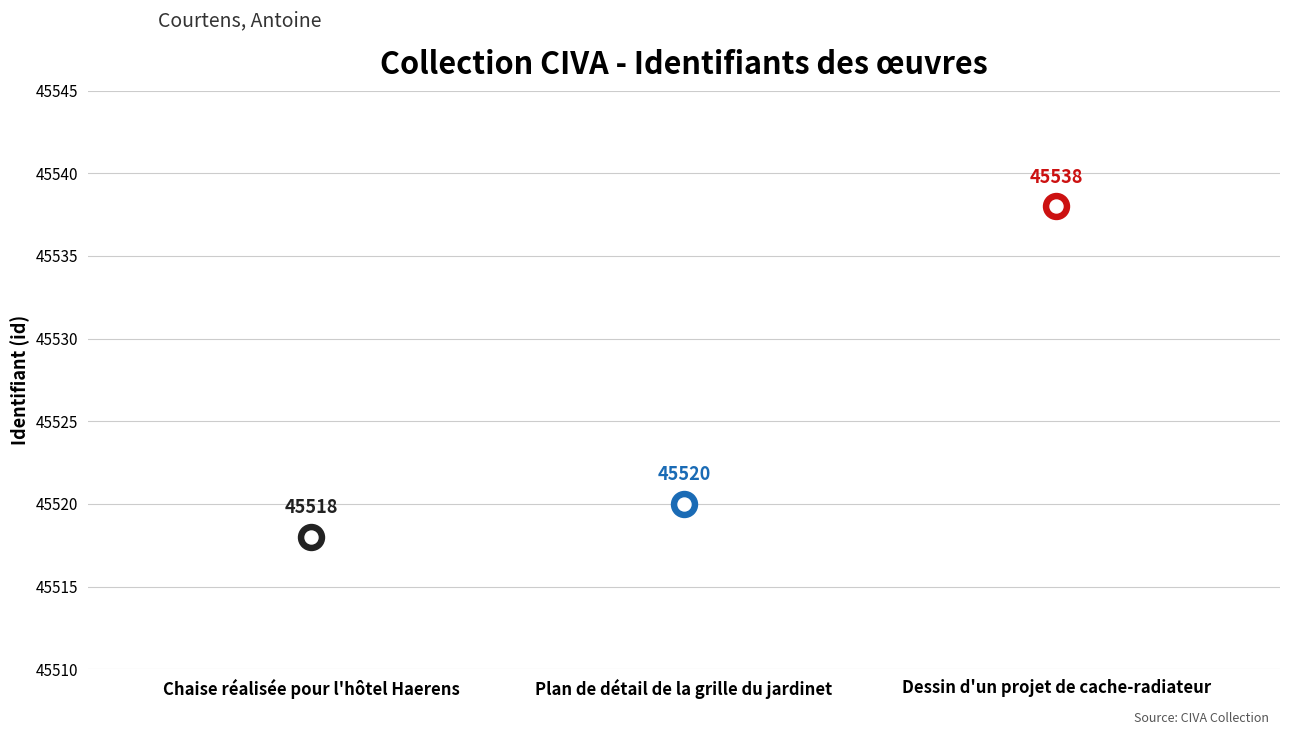

What is the change in value from Chaise réalisée pour l'hôtel Haerens to Dessin d'un projet de cache-radiateur?

+20